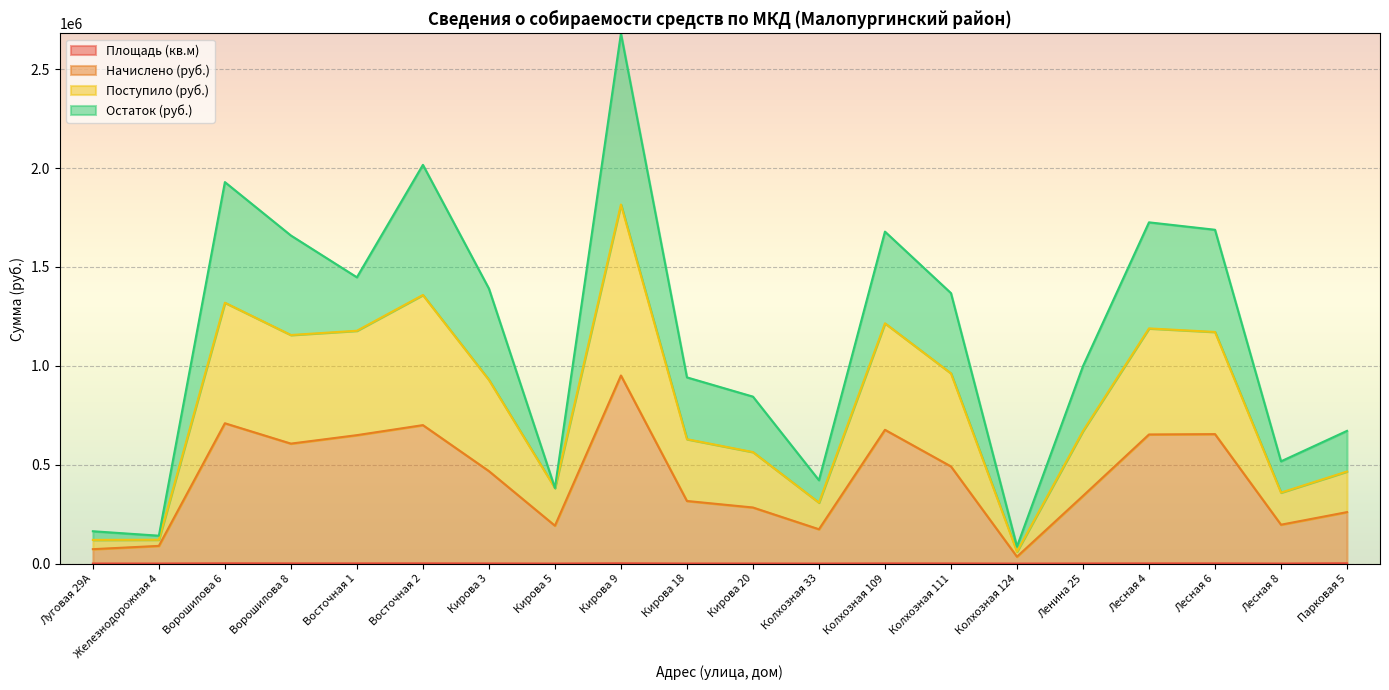

At which category is the sum across all series the highest?

Кирова 9